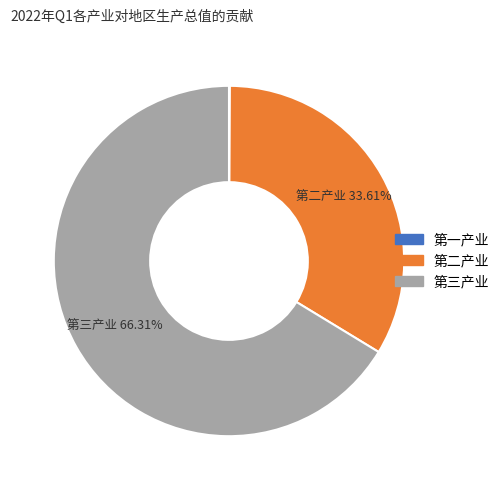

What is the largest slice in the pie chart?

第三产业